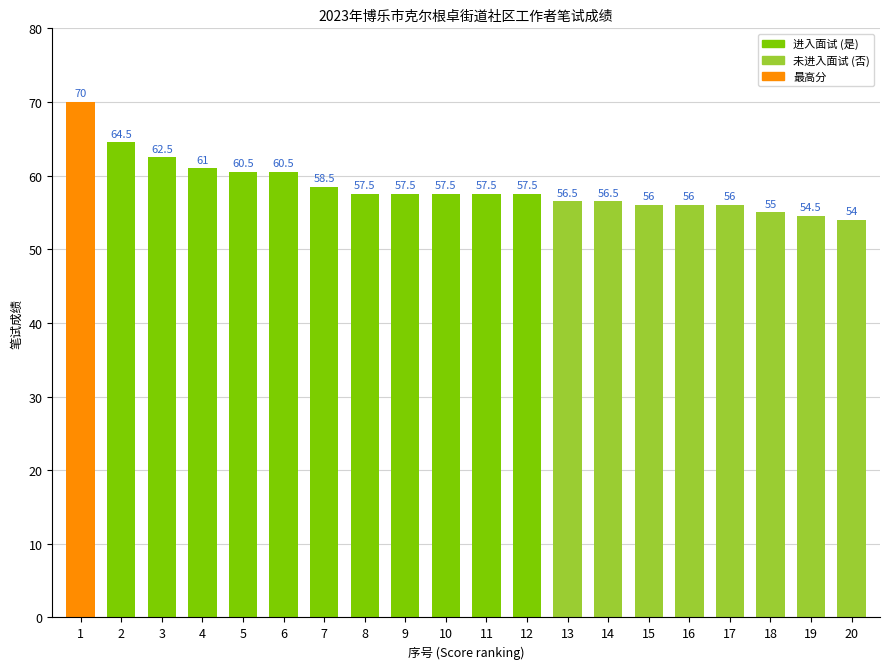

True or false: the data shows 99.1 at 4.

False